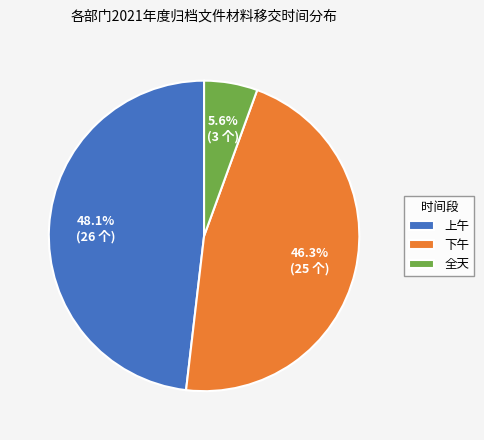

To the nearest percent, what is the combined percentage of 全天 and 下午?

52%